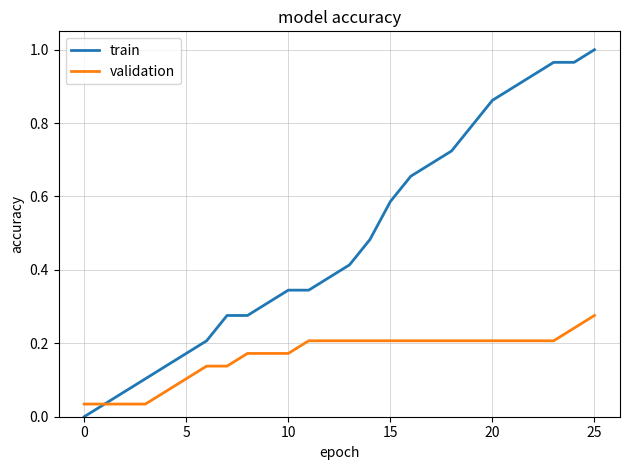

Which series has the widest spread of values?

train